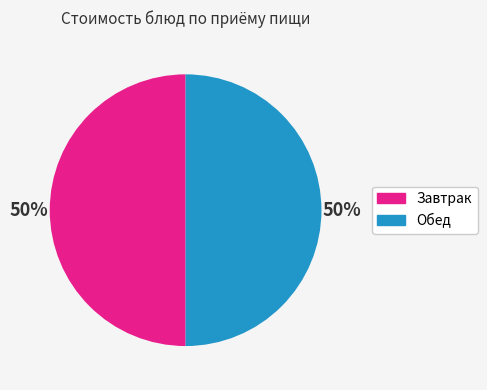

To the nearest percent, what percentage of the pie is Обед?

50%